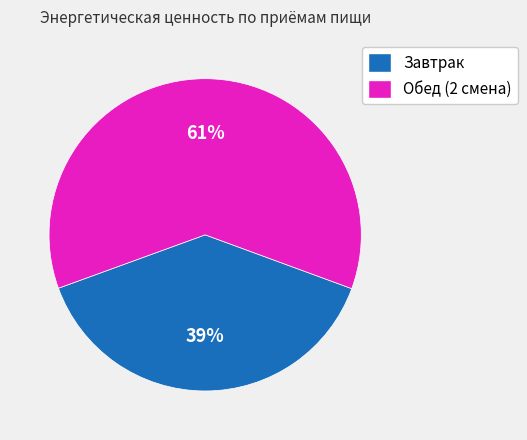

Approximately how many times larger is the value at Завтрак compared to Обед (2 смена)?

0.6